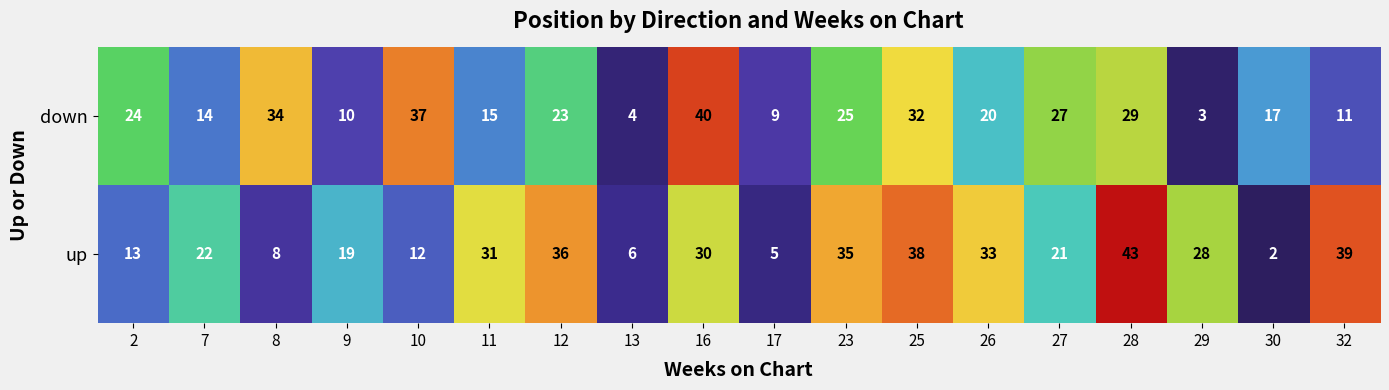

What is the difference between the maximum and minimum values in the up series?

41